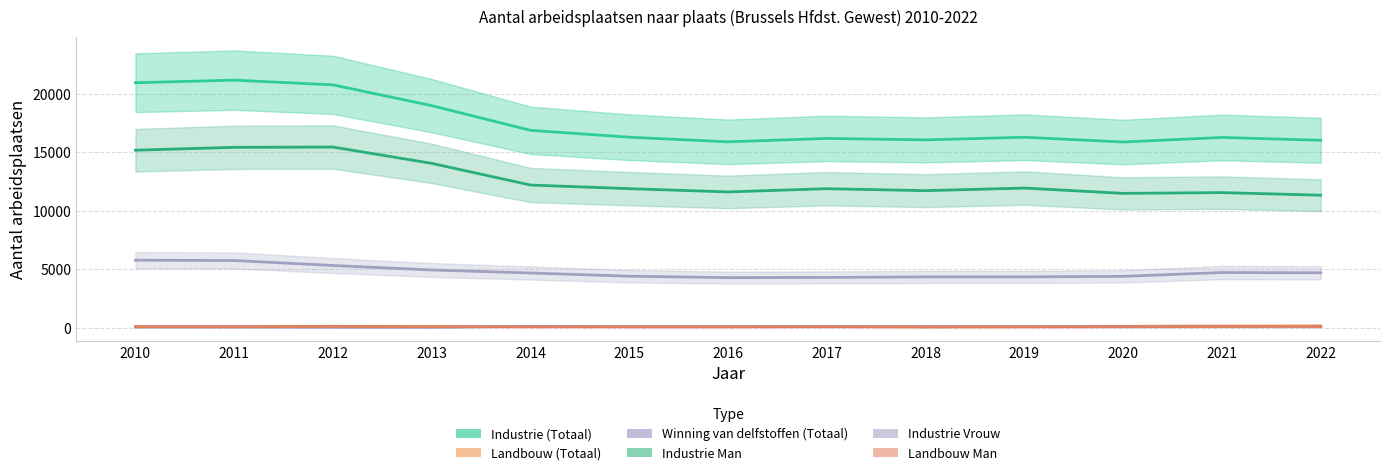

Count the number of data series in this chart.

6